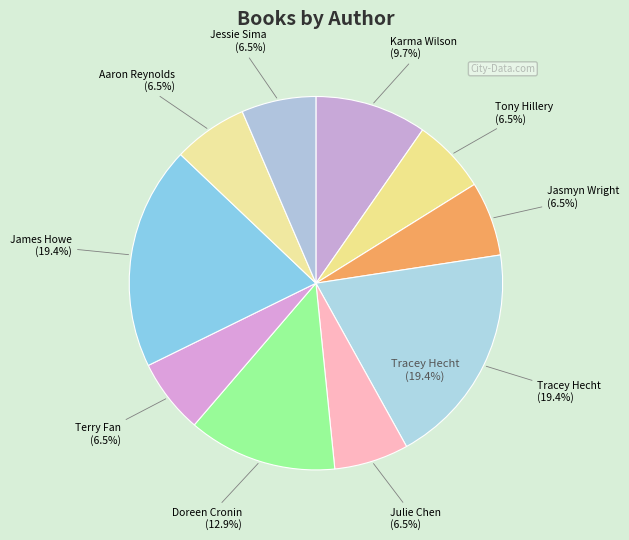

Does Aaron Reynolds account for over 50% of the chart?

No